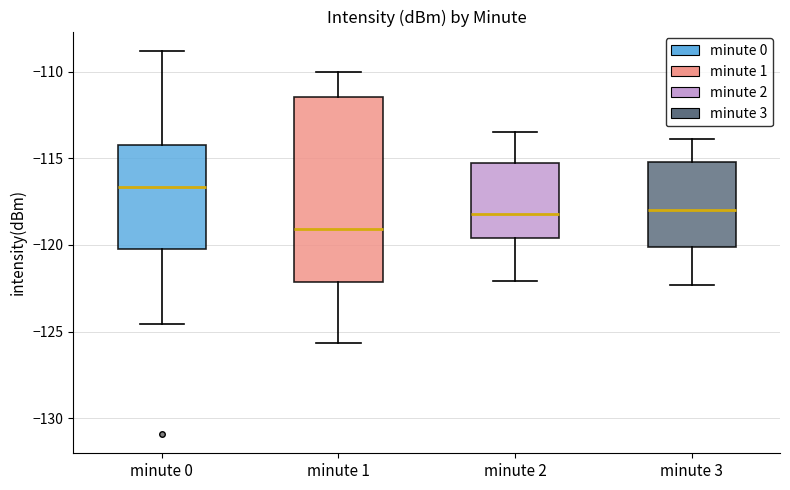

Reading left to right, transcribe this box plot: for each box, give where its median line is, the range the box spans, and where its two whiskers end, as read against the y-axis. The values are not printed on the chart, so give them approximately, as read against the axis.

minute 0: median -116.5, box -120.0 to -114.0, whiskers -124.5 to -109.0
minute 1: median -119.0, box -122.0 to -111.5, whiskers -125.5 to -110.0
minute 2: median -118.0, box -119.5 to -115.5, whiskers -122.0 to -113.5
minute 3: median -118.0, box -120.0 to -115.0, whiskers -122.5 to -114.0